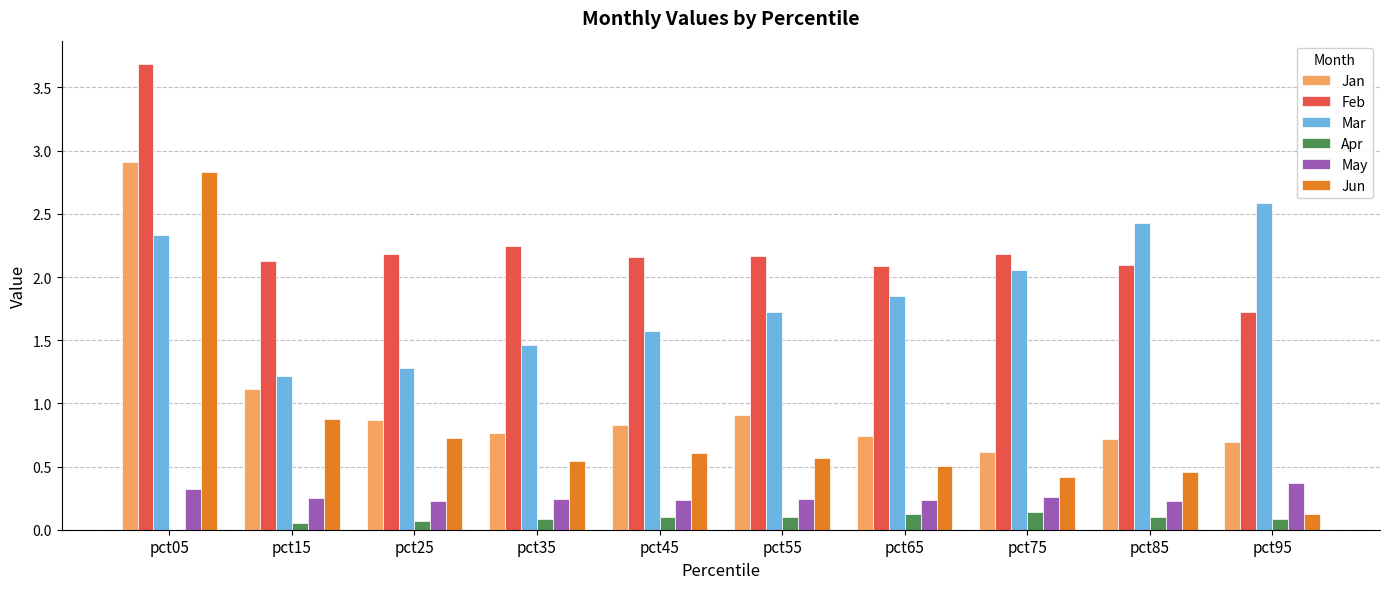

Which series changed the most between pct15 and pct85?

Mar